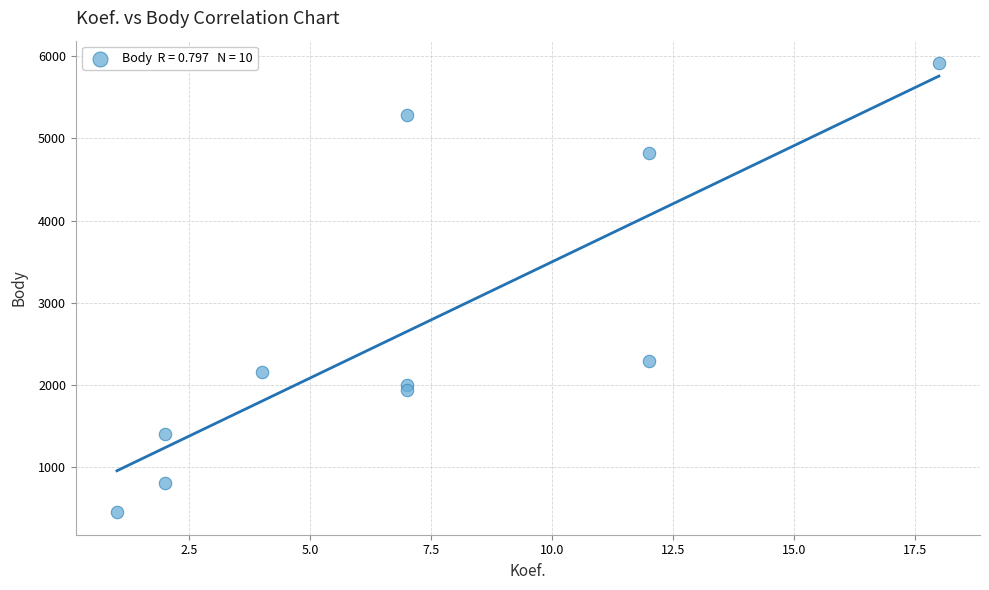

What is the range of X values (max minus min)?

17